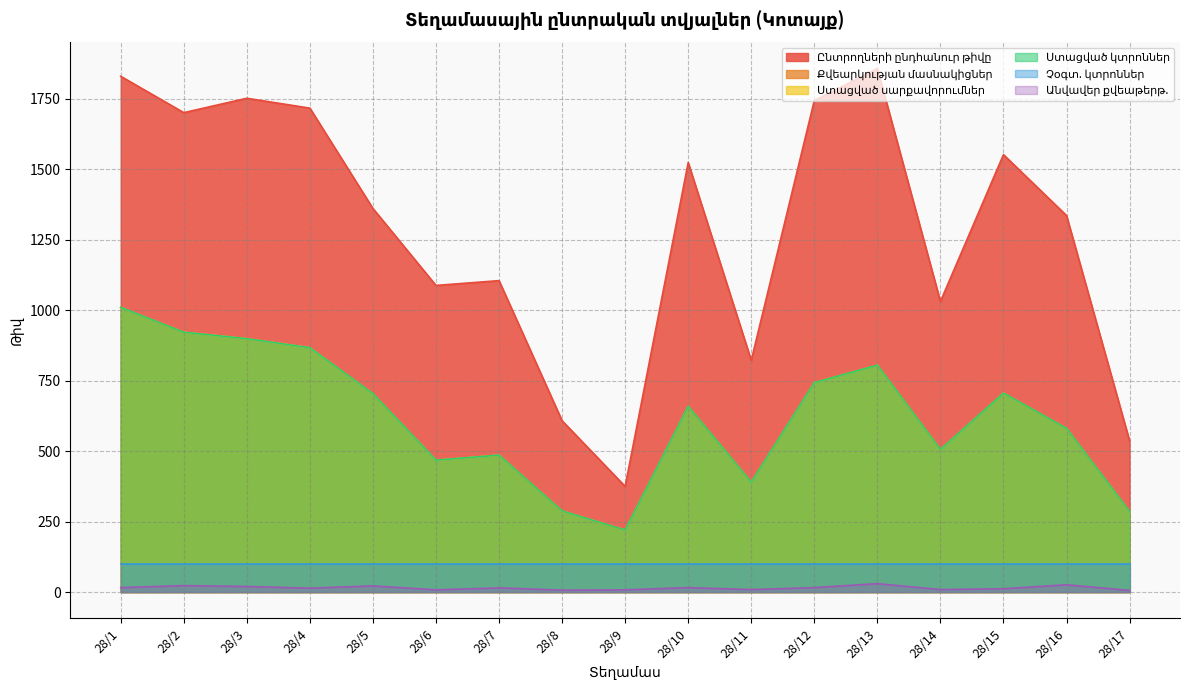

Is the value of Ընտրողների ընդհանուր թիվը at 28/12 greater than the value of Քվեարկության մասնակիցներ at 28/5?

Yes